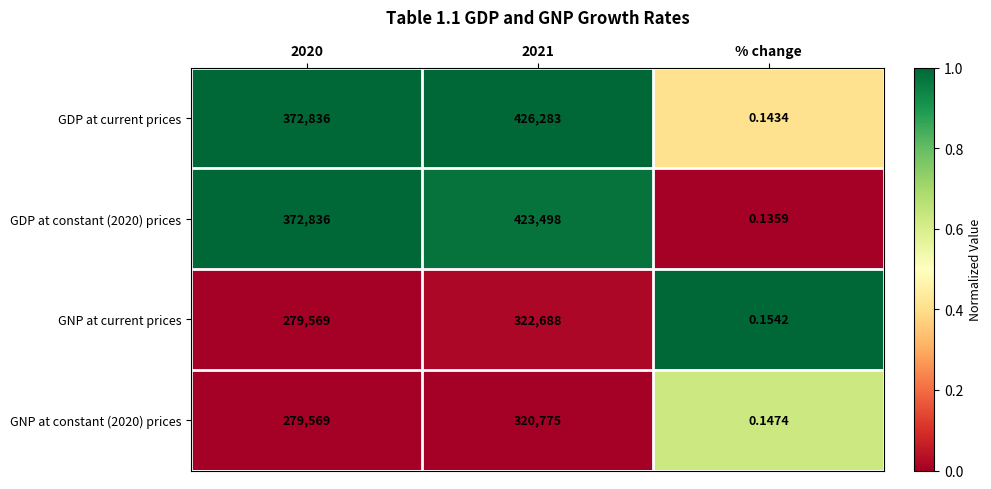

Which series has the widest spread of values?

GDP at current prices